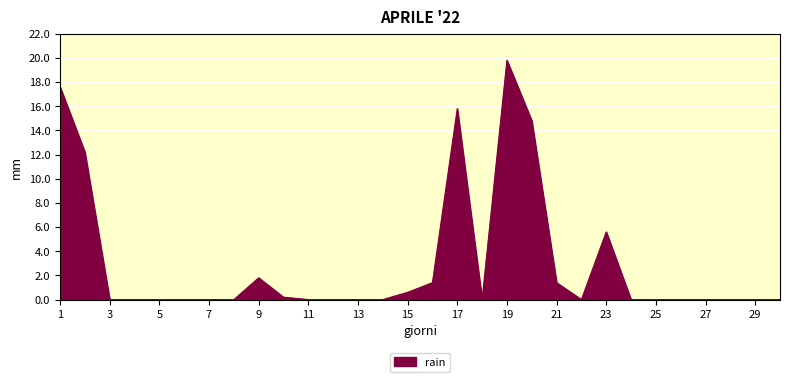

Reading left to right, transcribe all the data shown in this chart.

17.6	12.2	0.0	0.0	0.0	0.0	0.0	0.0	1.8	0.2	0.0	0.0	0.0	0.0	0.6	1.4	15.8	0.0	19.8	14.8	1.4	0.0	5.6	0.0	0.0	0.0	0.0	0.0	0.0	0.0